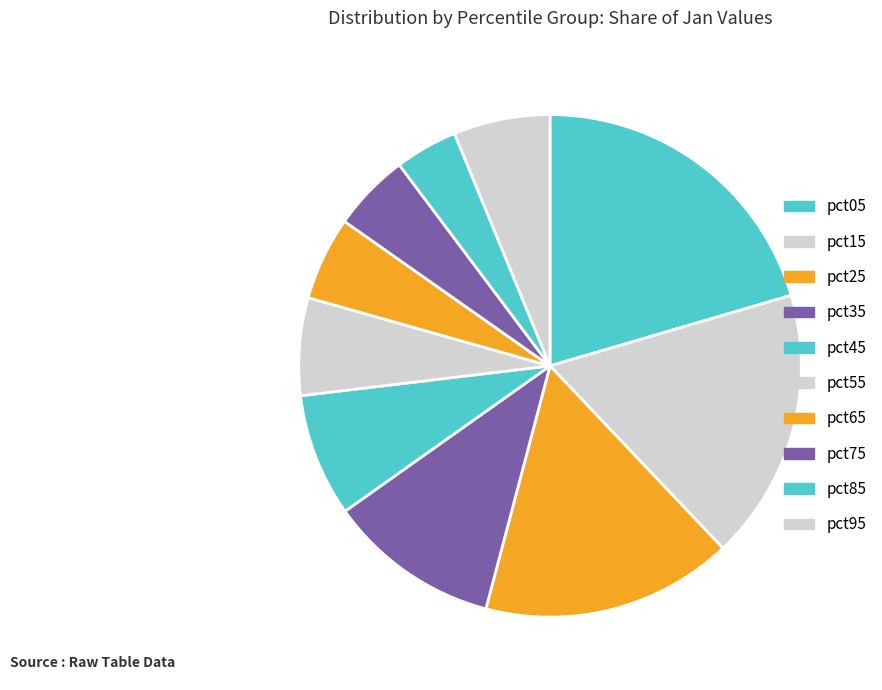

Rank the categories by value from highest to lowest.

pct05, pct15, pct25, pct35, pct45, pct55, pct95, pct65, pct75, pct85